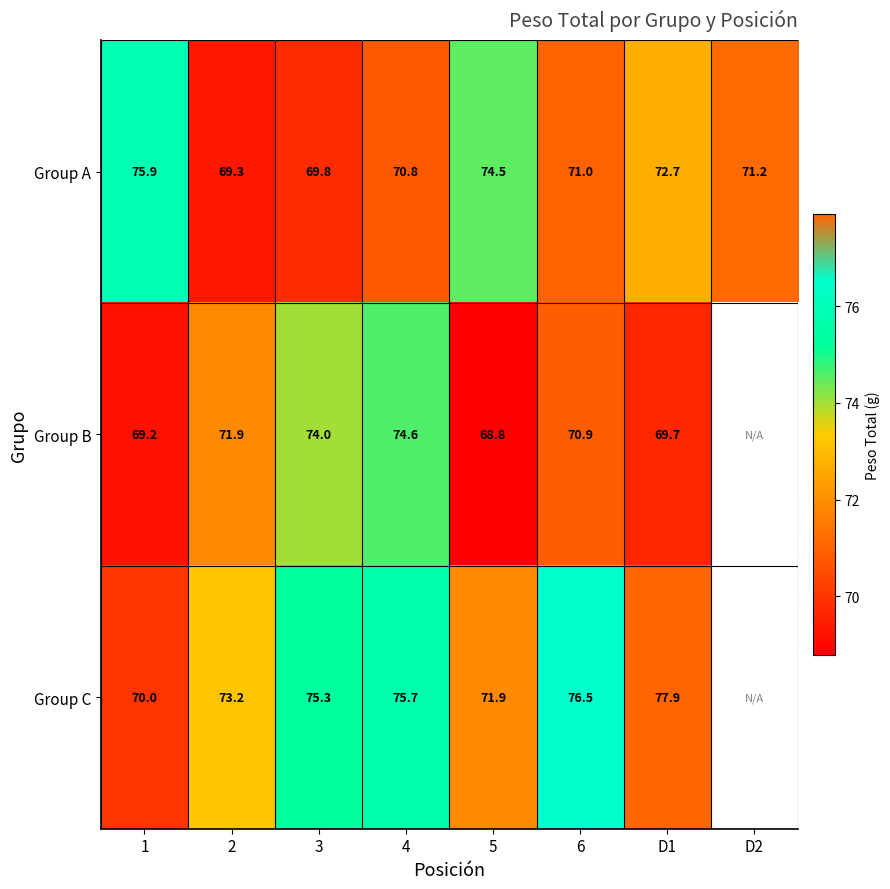

Rank the series at D1 from highest to lowest value.

Group C, Group A, Group B